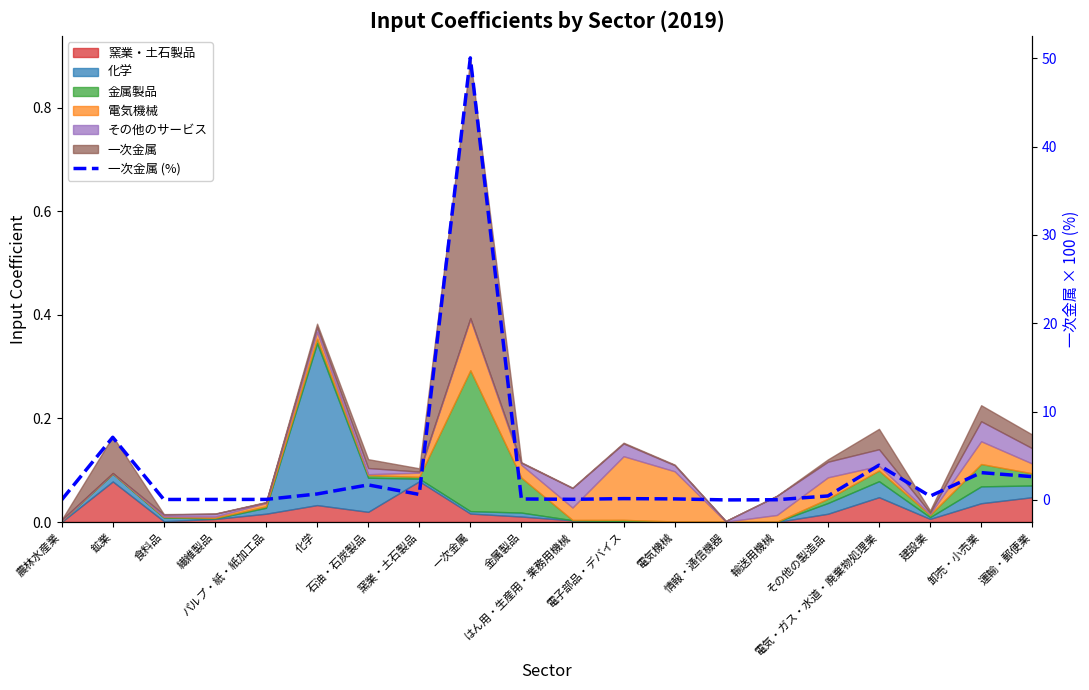

Which has a higher value, 卸売・小売業 or 輸送用機械?

卸売・小売業